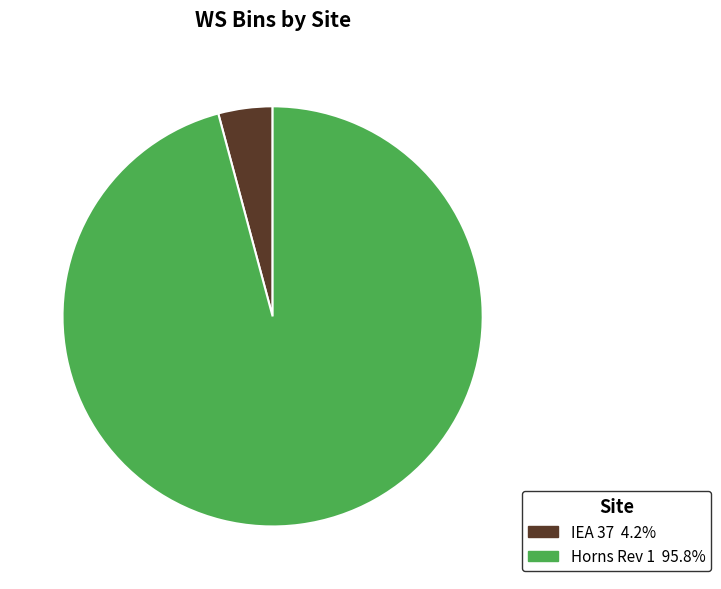

Does any single category account for the majority?

Yes